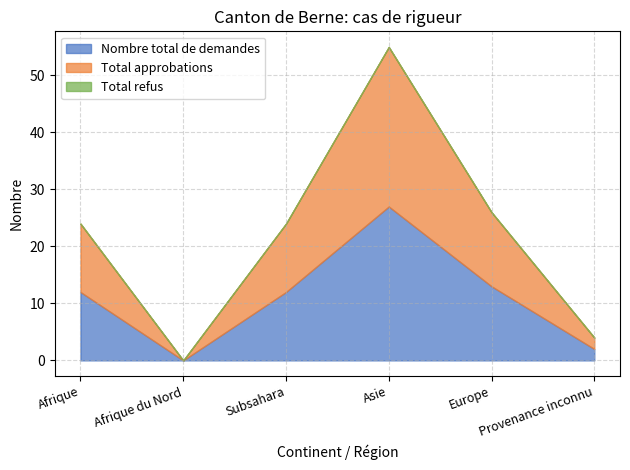

How many lines are shown in the chart?

3